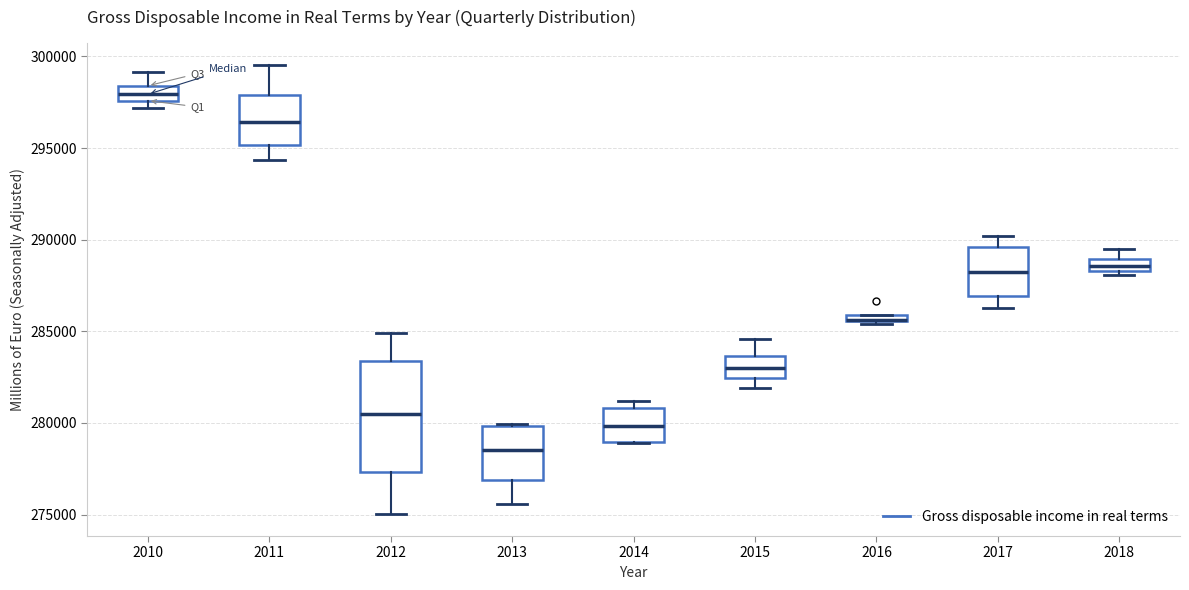

Where does the upper whisker of the box at x = 2010 end on the y-axis? The values are not printed on the chart, so give them approximately, as read against the axis.

299000